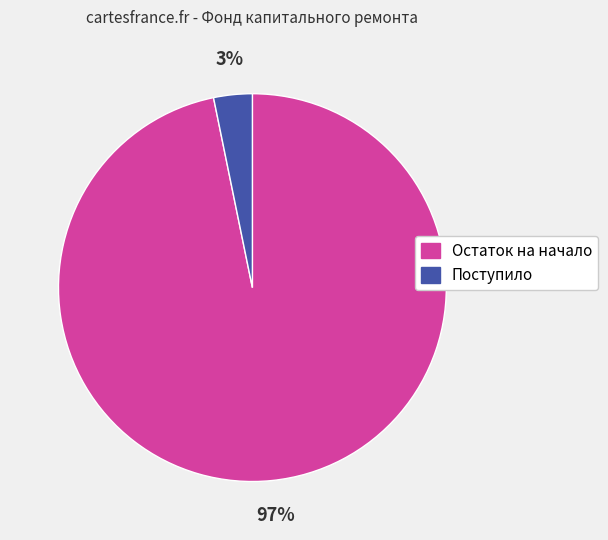

Does any single category account for the majority?

Yes